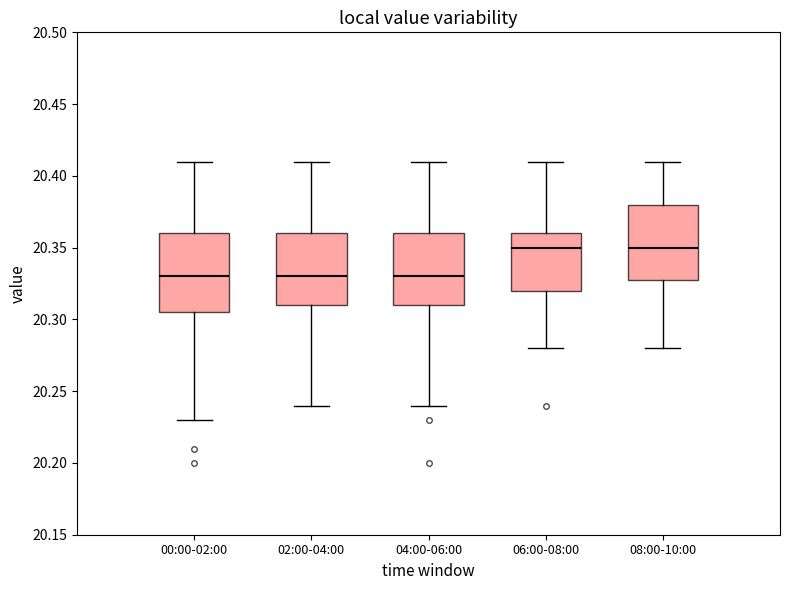

Reading left to right, transcribe this box plot: for each box, give where its median line is, the range the box spans, and where its two whiskers end, as read against the y-axis. The values are not printed on the chart, so give them approximately, as read against the axis.

00:00-02:00: median 20.330, box 20.305 to 20.360, whiskers 20.230 to 20.410
02:00-04:00: median 20.330, box 20.310 to 20.360, whiskers 20.240 to 20.410
04:00-06:00: median 20.330, box 20.310 to 20.360, whiskers 20.240 to 20.410
06:00-08:00: median 20.350, box 20.320 to 20.360, whiskers 20.280 to 20.410
08:00-10:00: median 20.350, box 20.330 to 20.380, whiskers 20.280 to 20.410